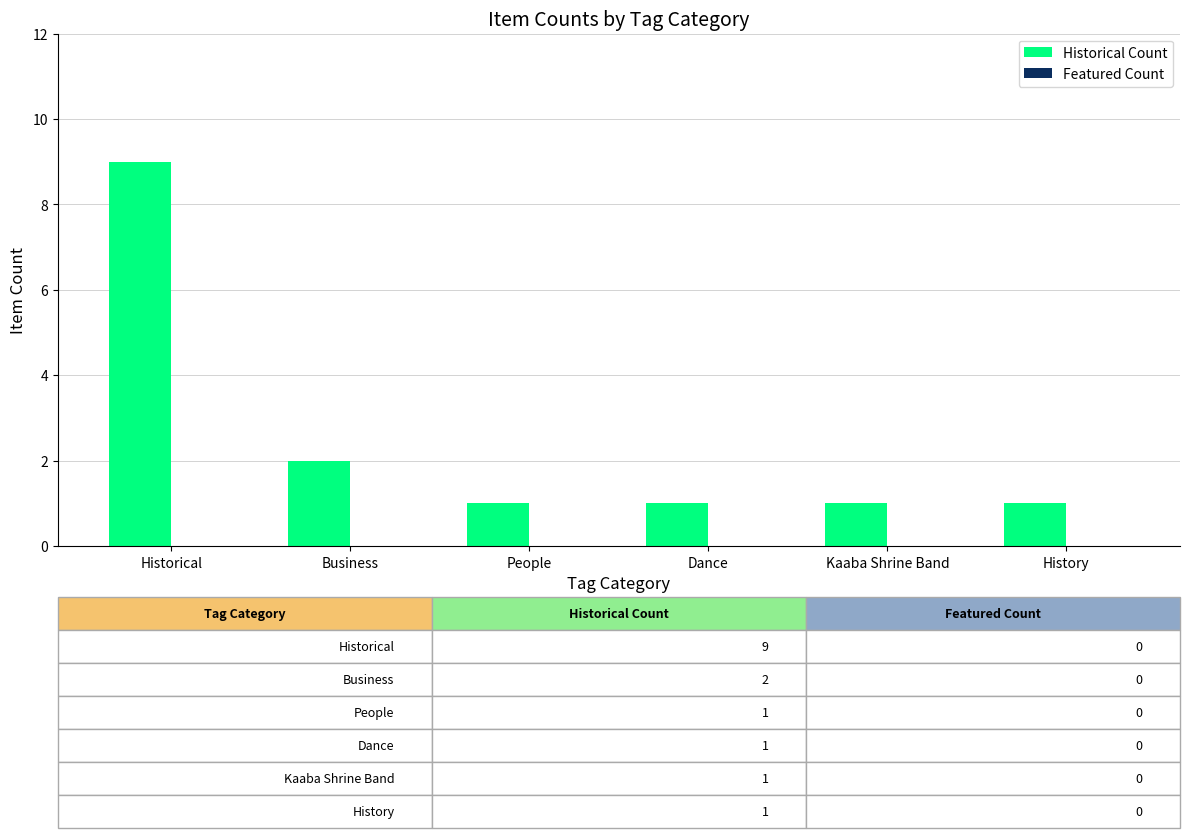

What is the maximum value shown in the chart?

9